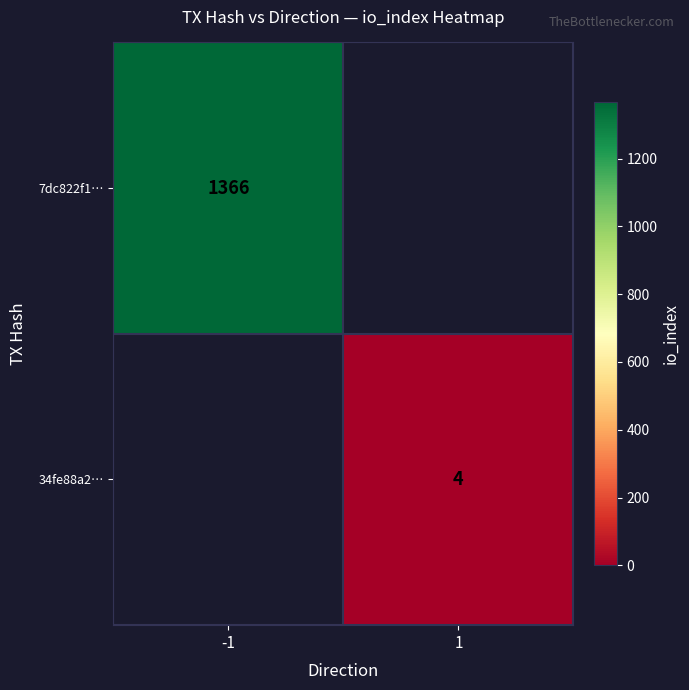

The 7dc822f1… series shows 2280 at -1. True or false?

False